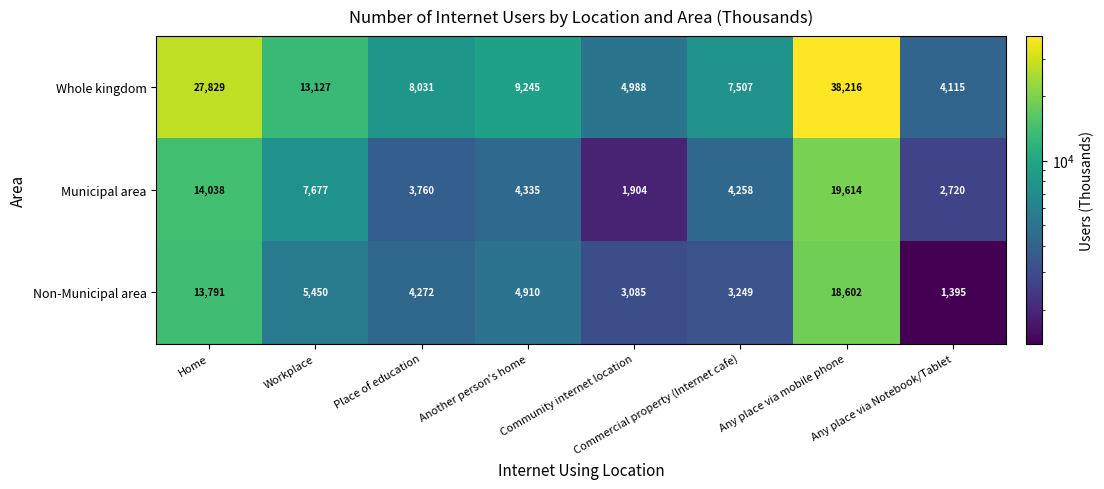

Which series has the largest range (max minus min)?

Whole kingdom